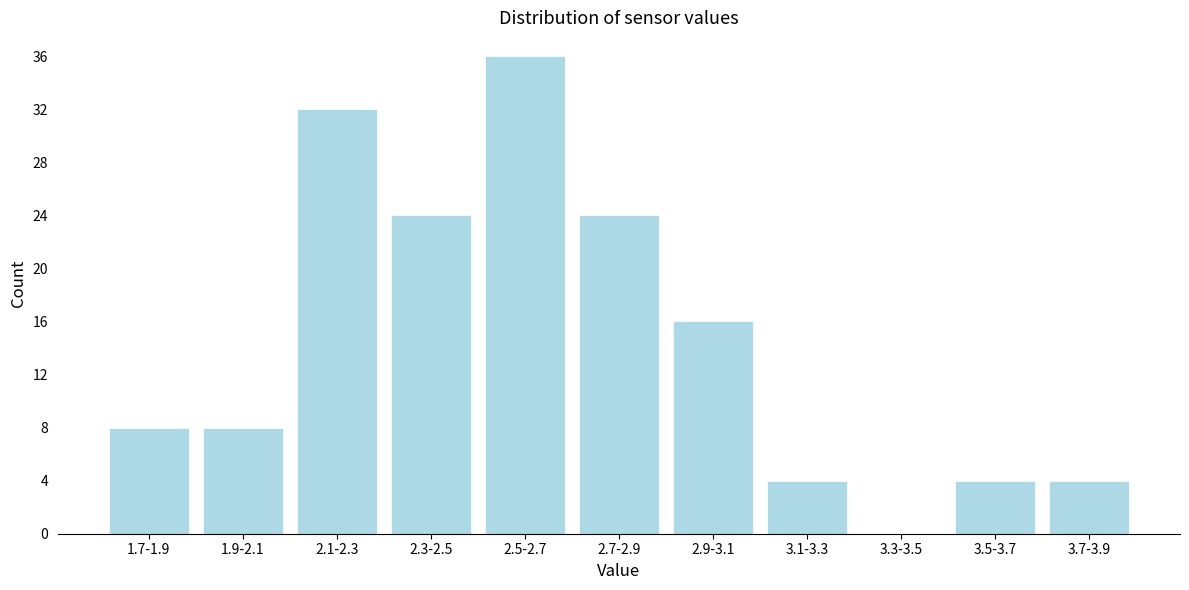

Reading right to left, transcribe all the data shown in this chart.

3.7-3.9=4	3.5-3.7=4	3.3-3.5=0	3.1-3.3=4	2.9-3.1=16	2.7-2.9=24	2.5-2.7=36	2.3-2.5=24	2.1-2.3=32	1.9-2.1=8	1.7-1.9=8